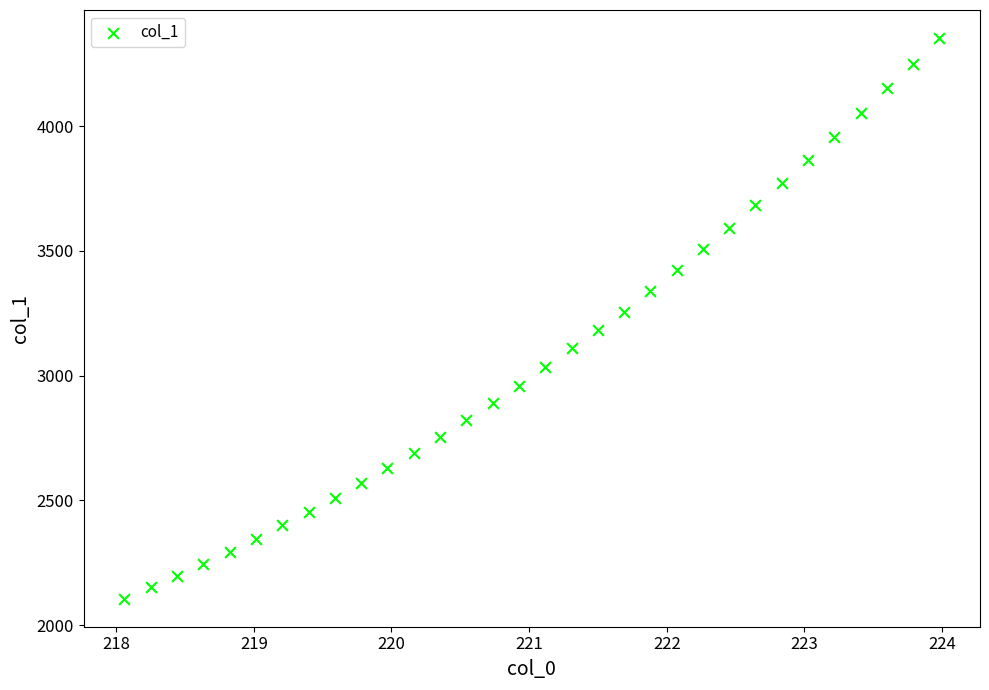

What is the range of Y values (max minus min)?

2248.0